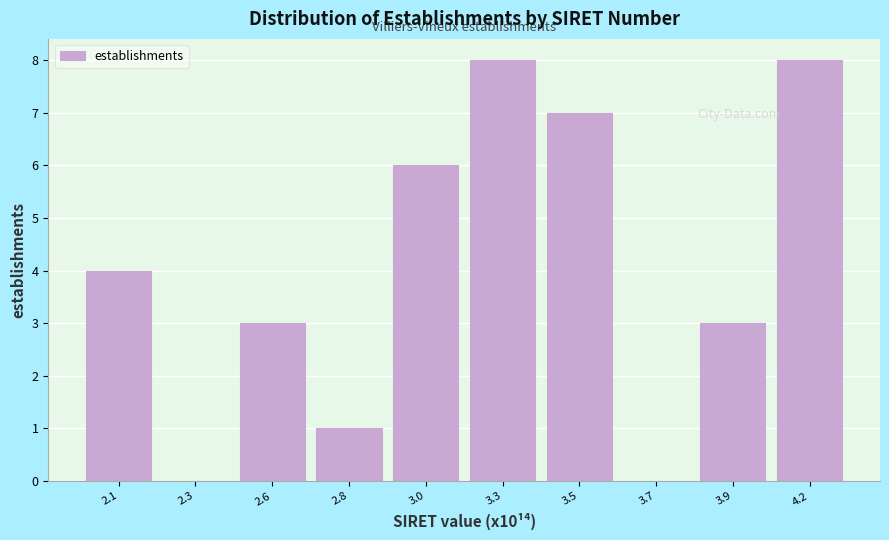

Reading left to right, extract all data points from this chart.

2.1=4	2.3=0	2.6=3	2.8=1	3.0=6	3.3=8	3.5=7	3.7=0	3.9=3	4.2=8